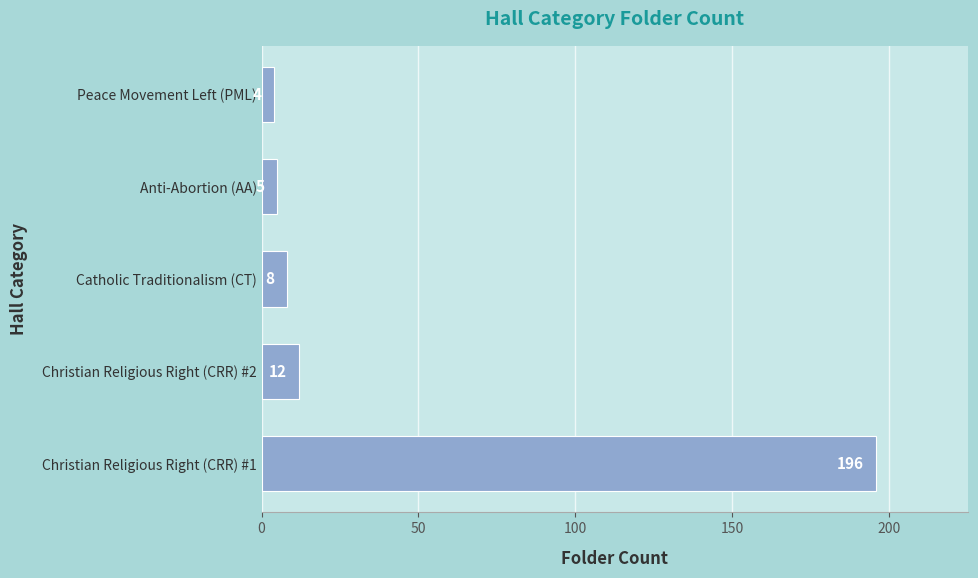

Which category has the lowest value across all series?

Peace Movement Left (PML)